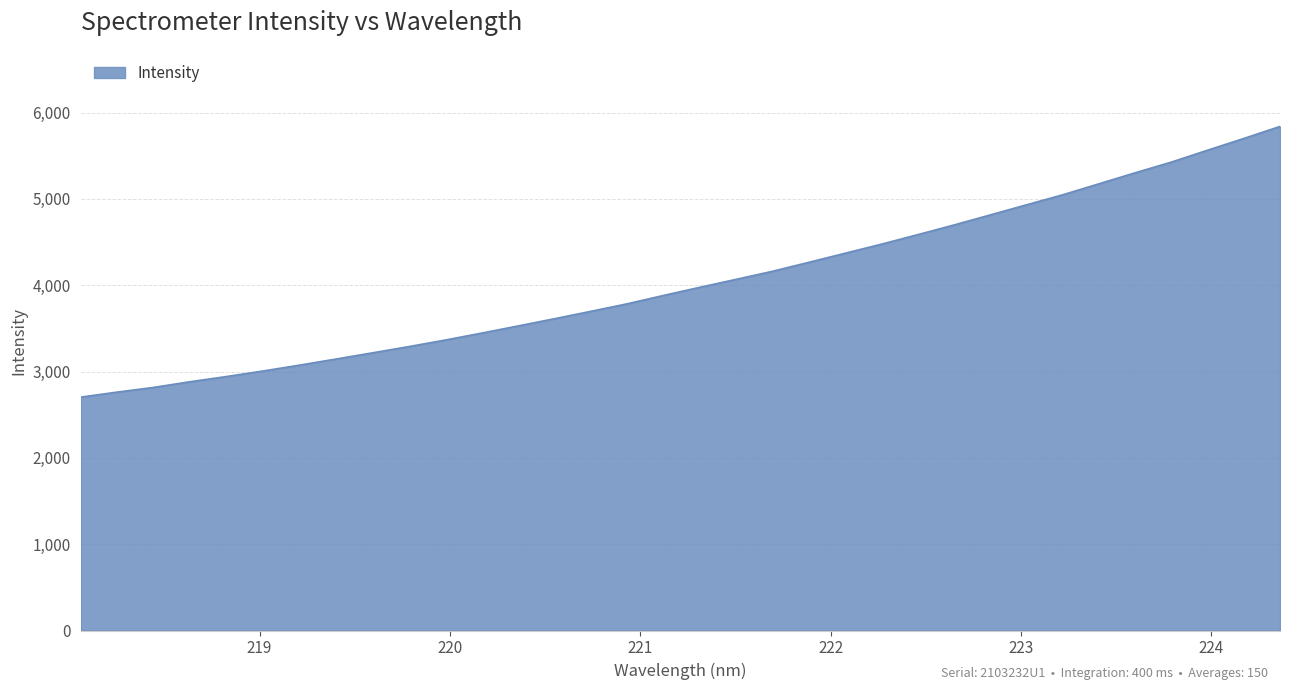

What is the difference between the maximum and minimum values?

3135.7